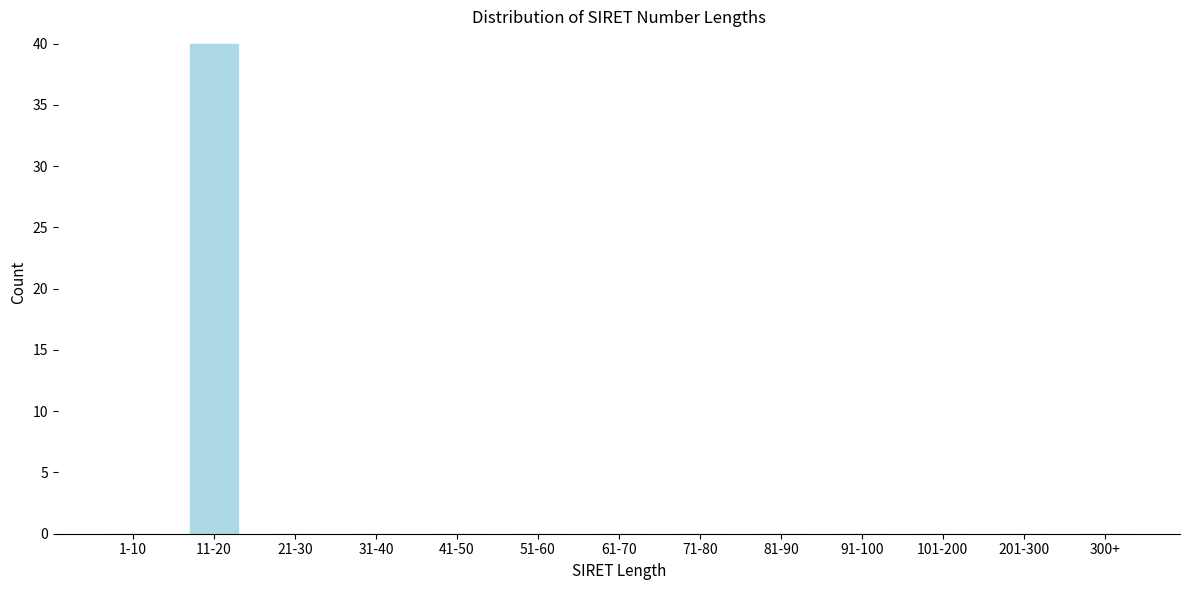

Reading left to right, transcribe all the data shown in this chart.

1-10=0	11-20=40	21-30=0	31-40=0	41-50=0	51-60=0	61-70=0	71-80=0	81-90=0	91-100=0	101-200=0	201-300=0	300+=0